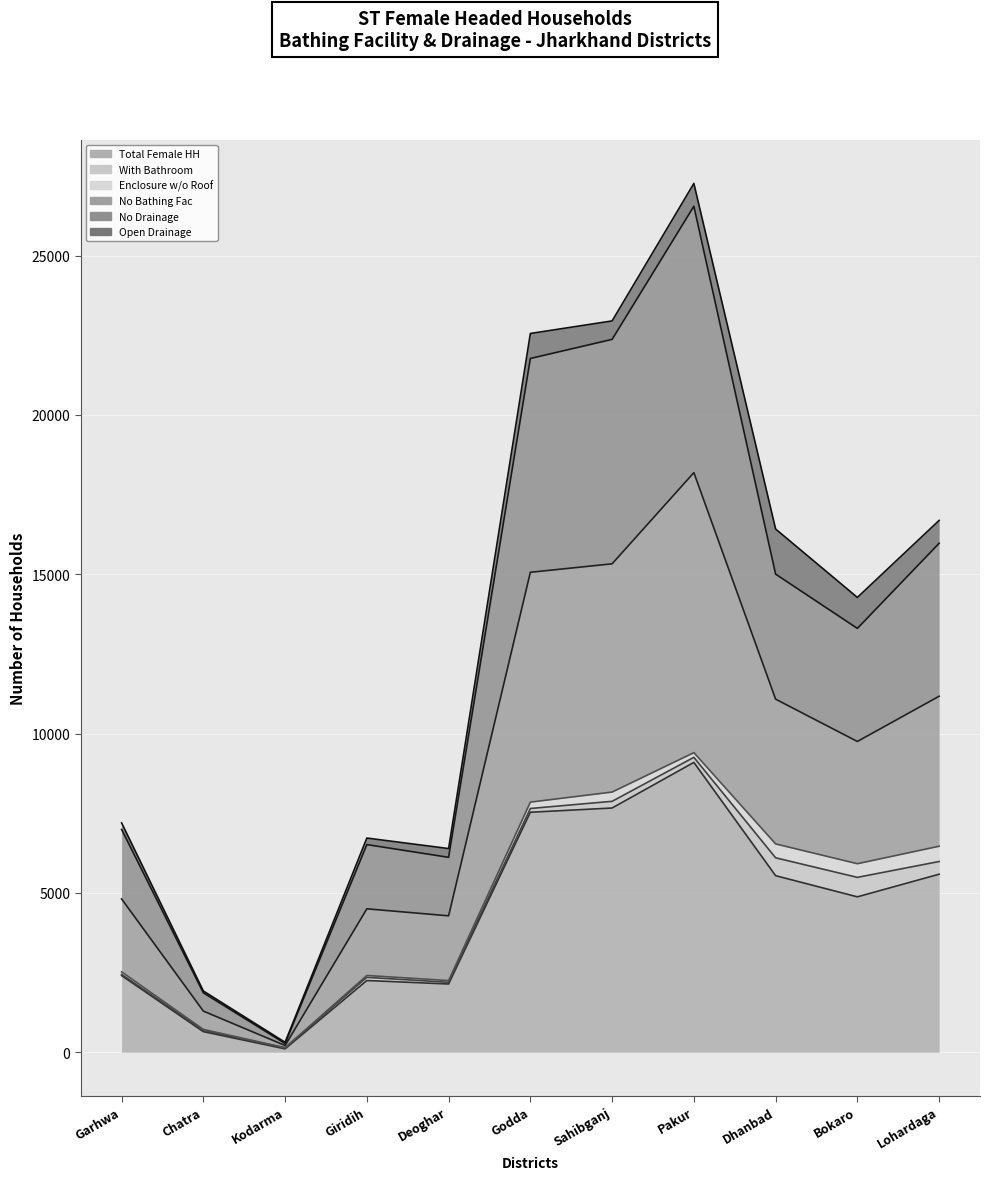

What is the label of the 6th point from the left?

Godda